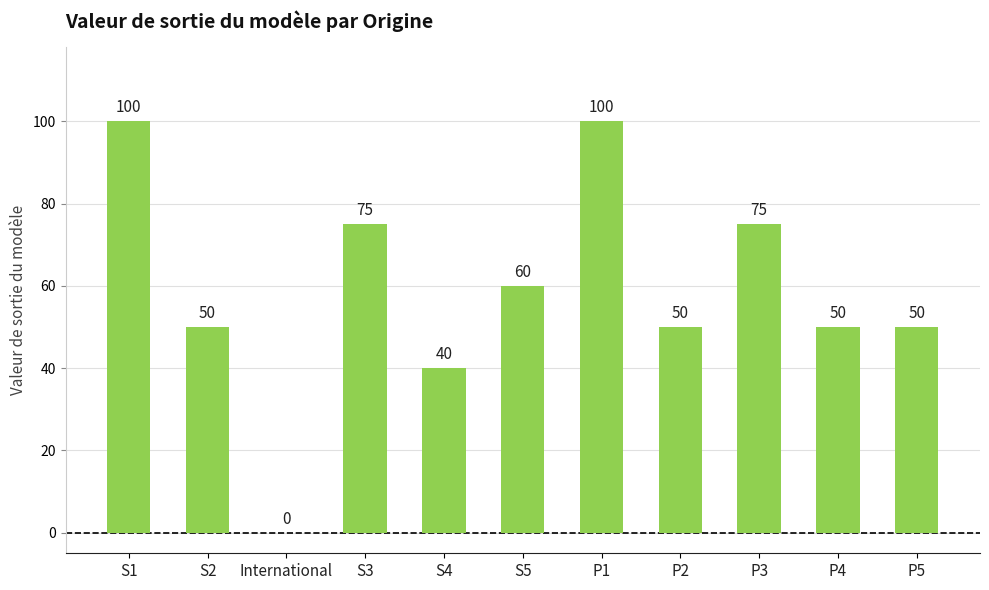

What is the sum of the values at International and S3?

75